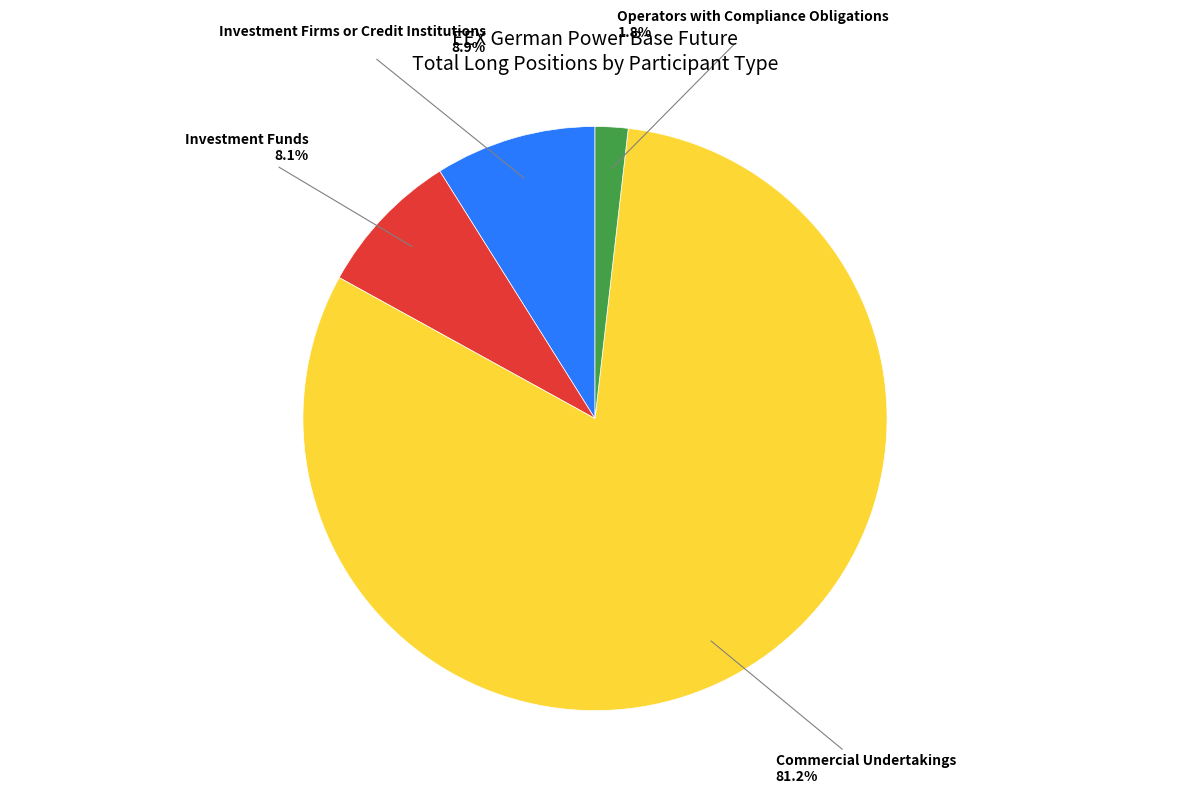

Is there a majority slice in this chart?

Yes